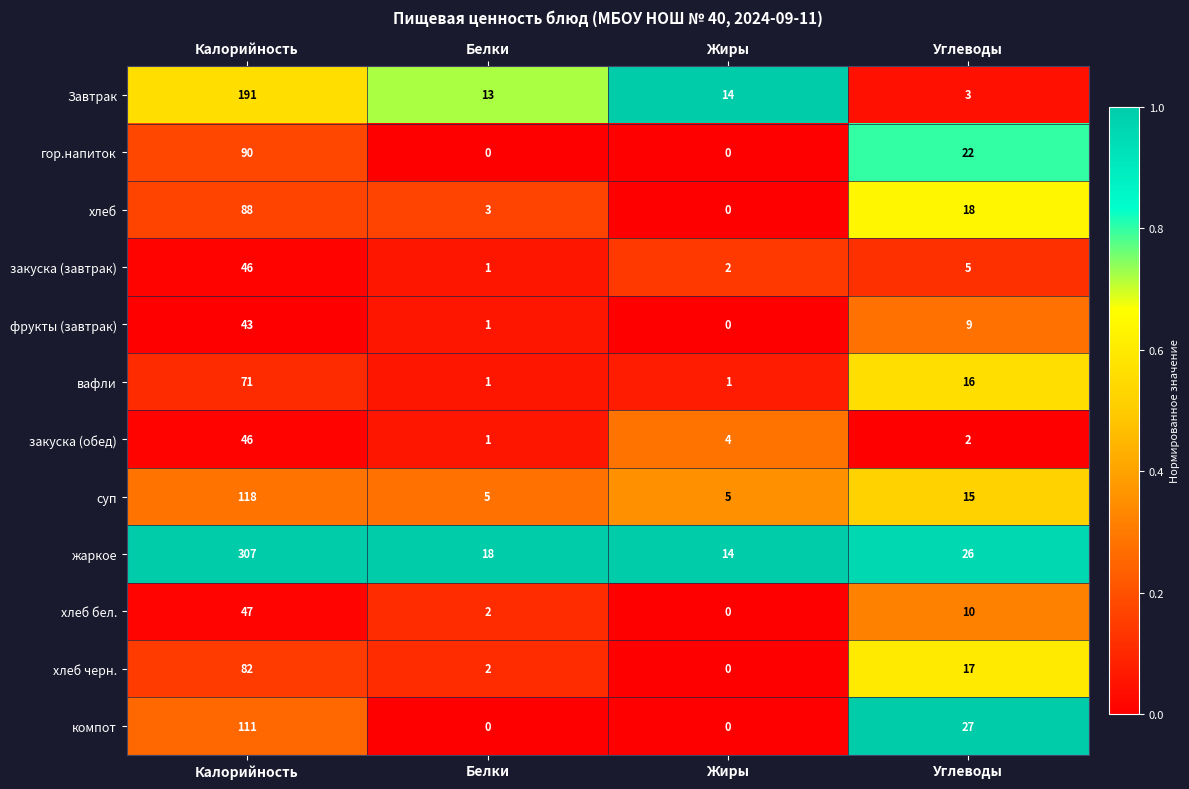

Which series has the largest total across all categories?

жаркое